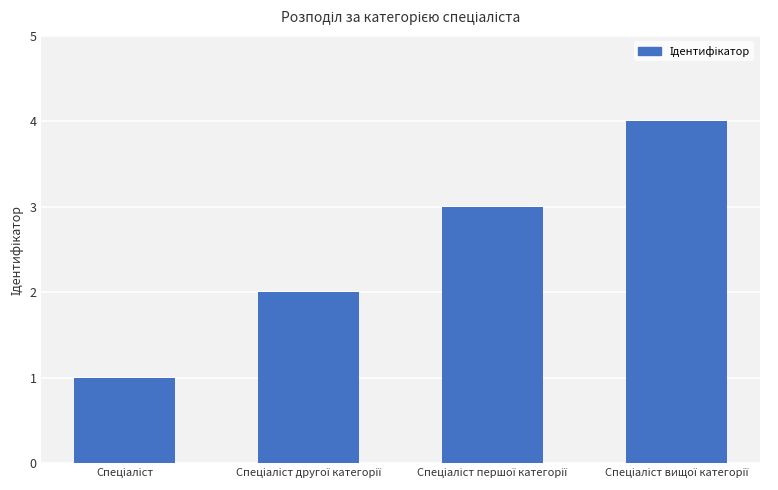

How many distinct data groups are displayed?

1